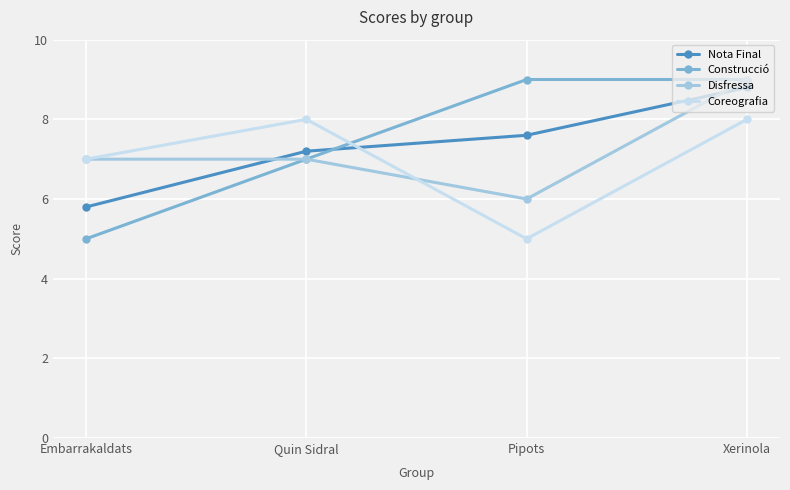

Which series changed the most between Quin Sidral and Pipots?

Coreografia